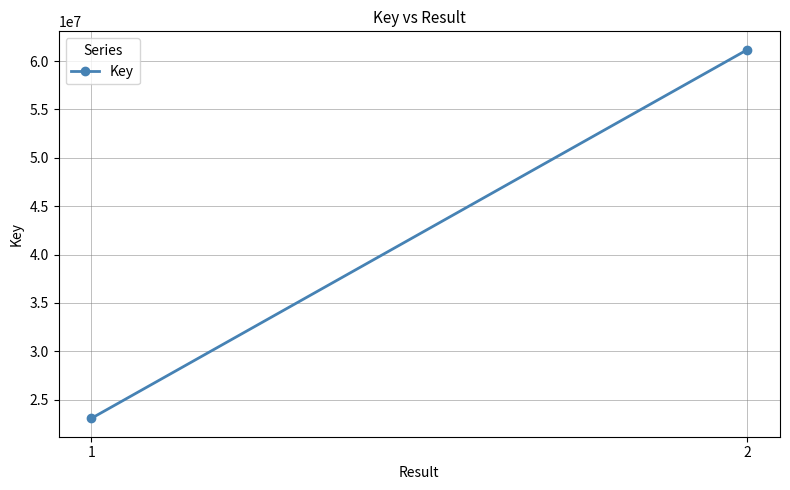

Where is the data nearest to the value 42124830?

1